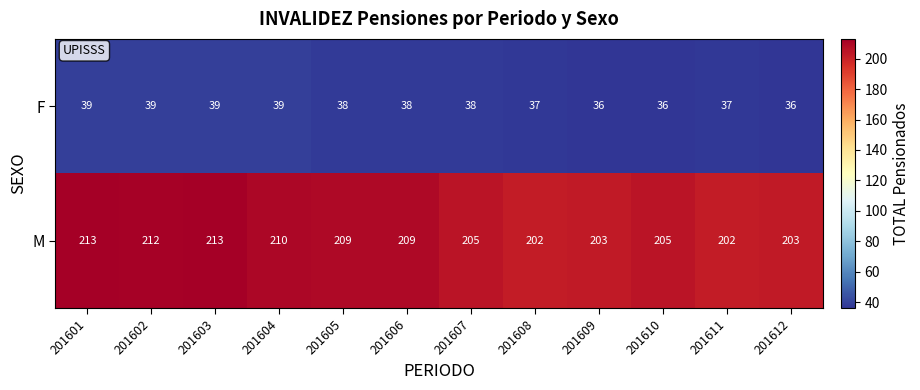

Count the F values in the range 37 to 39.

9